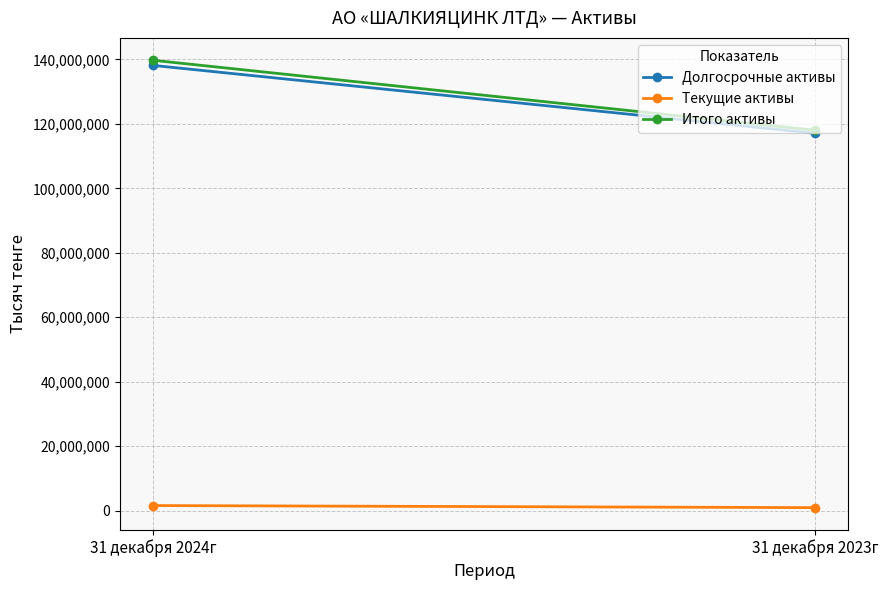

What is the average value of the Итого активы series?

128866856